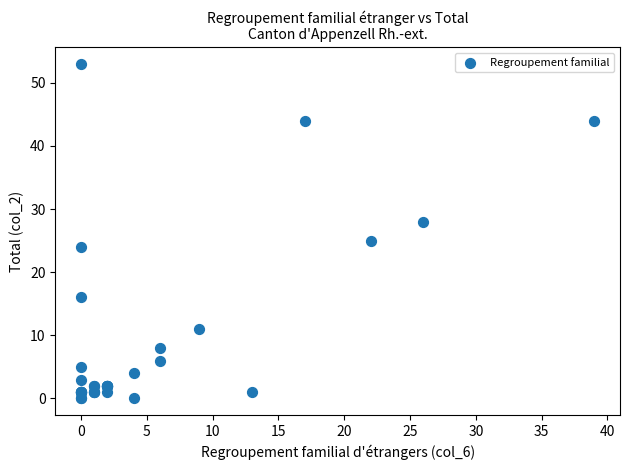

What Y value in the scatter plot is closest to 26?

25